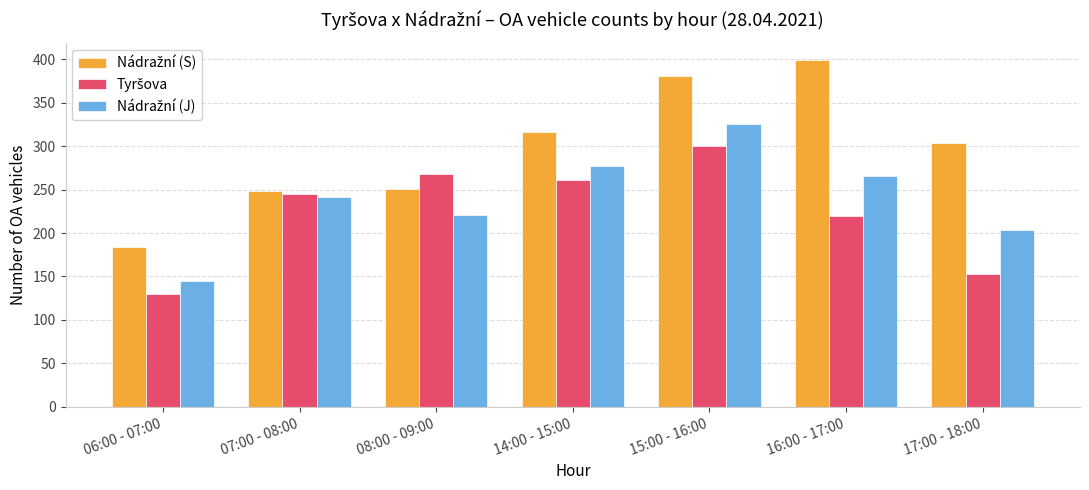

What is the difference between the highest and lowest values at 16:00 - 17:00?

179